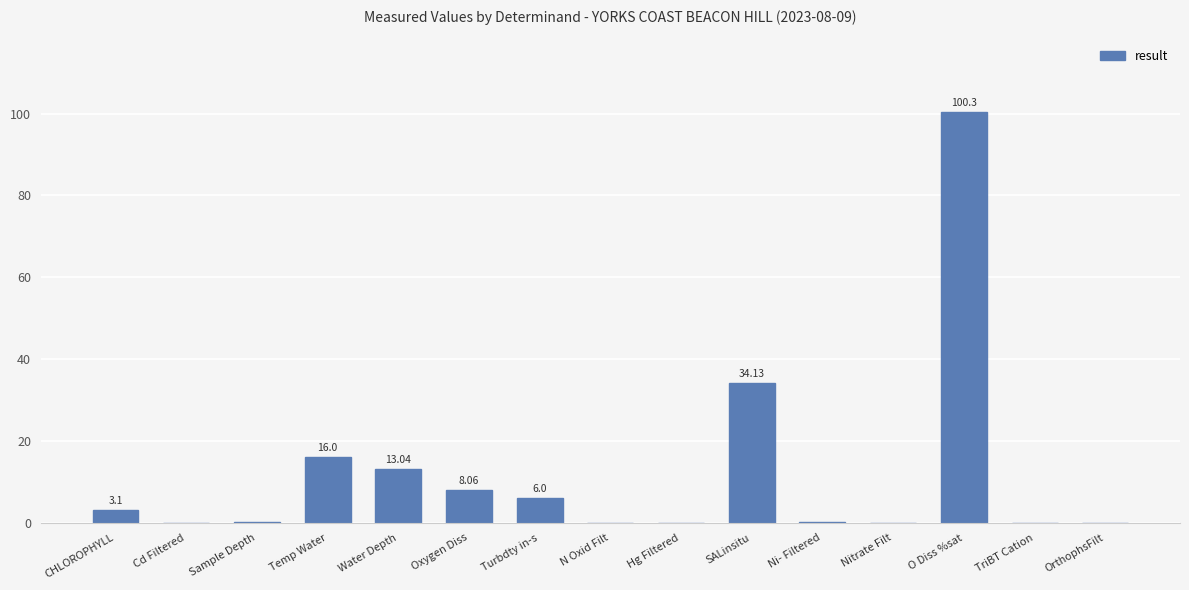

Between Oxygen Diss and Hg Filtered, which is larger?

Oxygen Diss